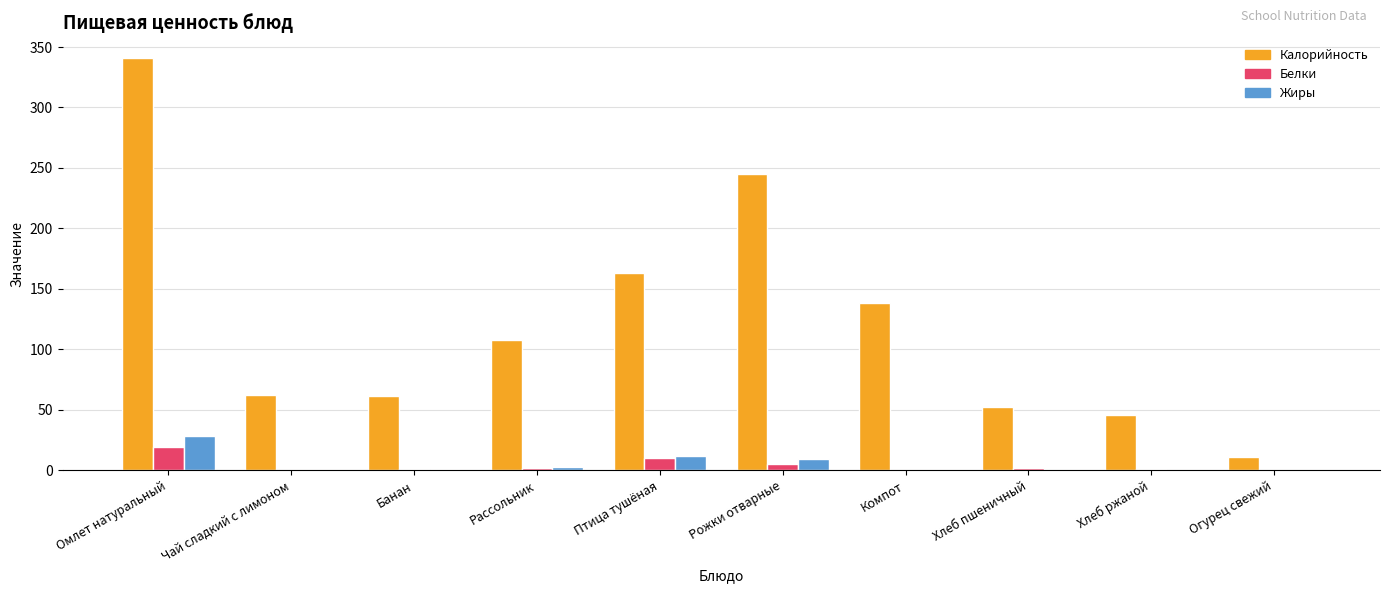

Are the bars horizontal?

No